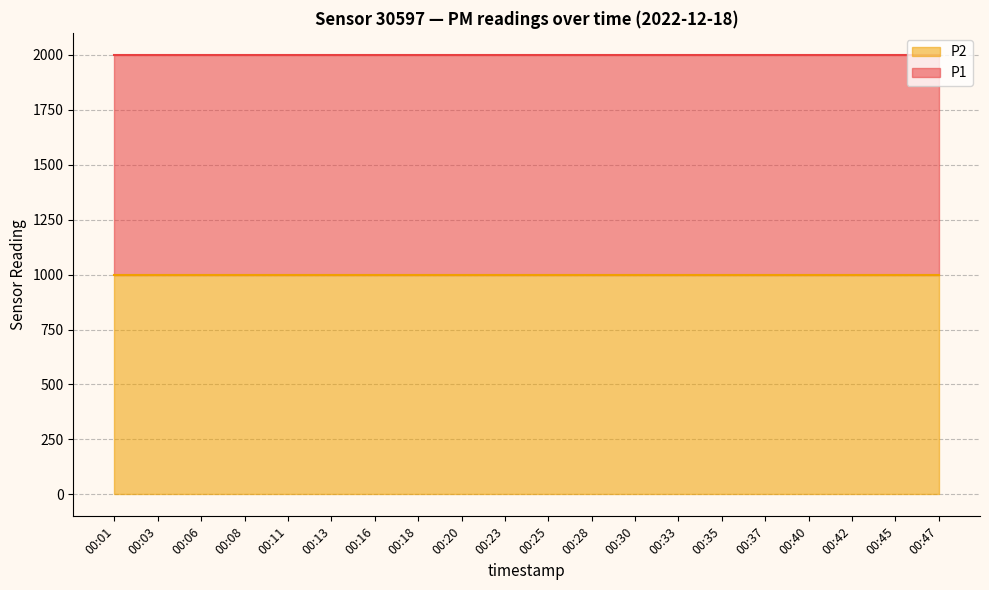

What are all the series names shown in the legend?

P2, P1